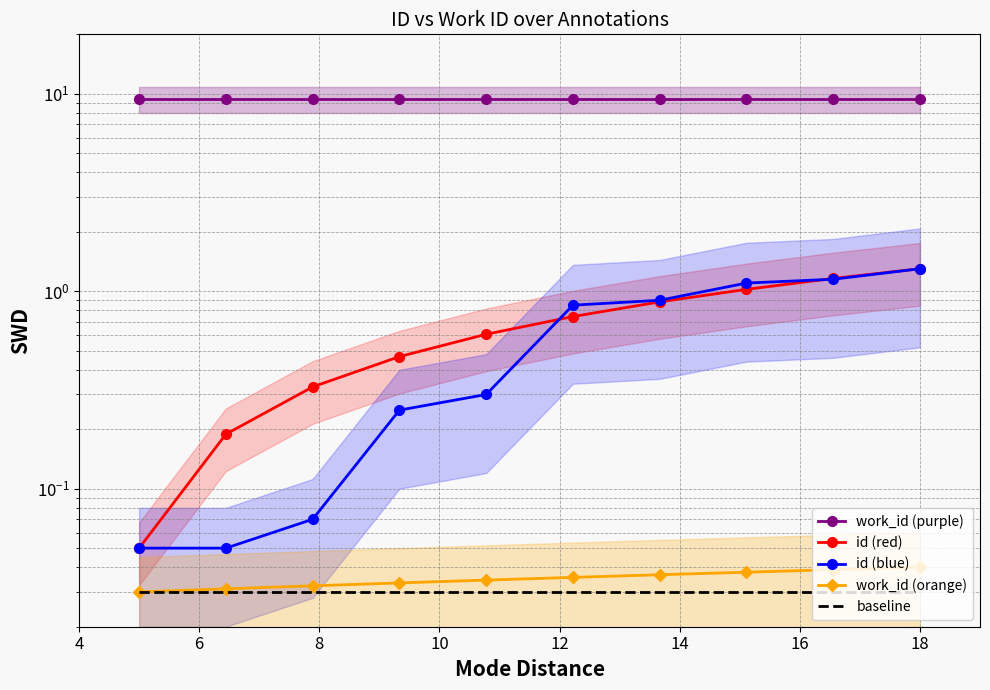

Reading right to left, extract all data points from this chart.

work_id (purple): 9.4	9.4	9.4	9.4	9.4	9.4	9.4	9.4	9.4	9.4
id (red): 1.3	1.2	1.0	0.9	0.7	0.6	0.5	0.3	0.2	0.1
id (blue): 1.3	1.1	1.1	0.9	0.8	0.3	0.2	0.1	0.1	0.1
work_id (orange): 0.0	0.0	0.0	0.0	0.0	0.0	0.0	0.0	0.0	0.0
baseline: 0.0	0.0	0.0	0.0	0.0	0.0	0.0	0.0	0.0	0.0